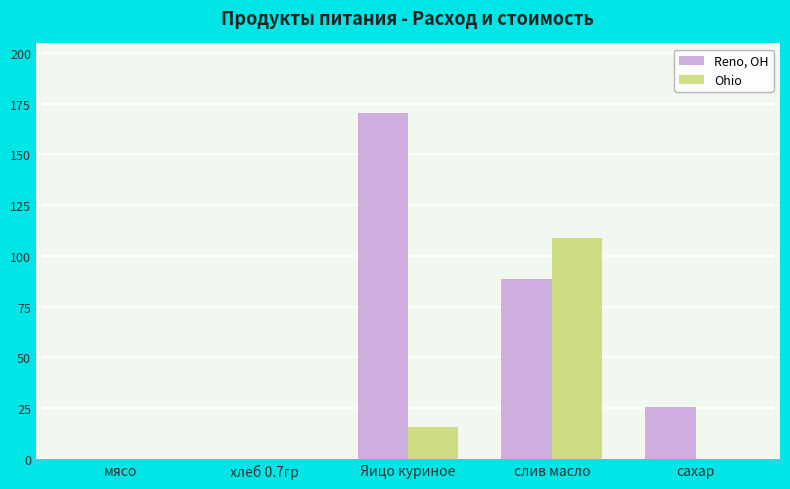

Which series changed the most between Яицо куриное and слив масло?

Ohio